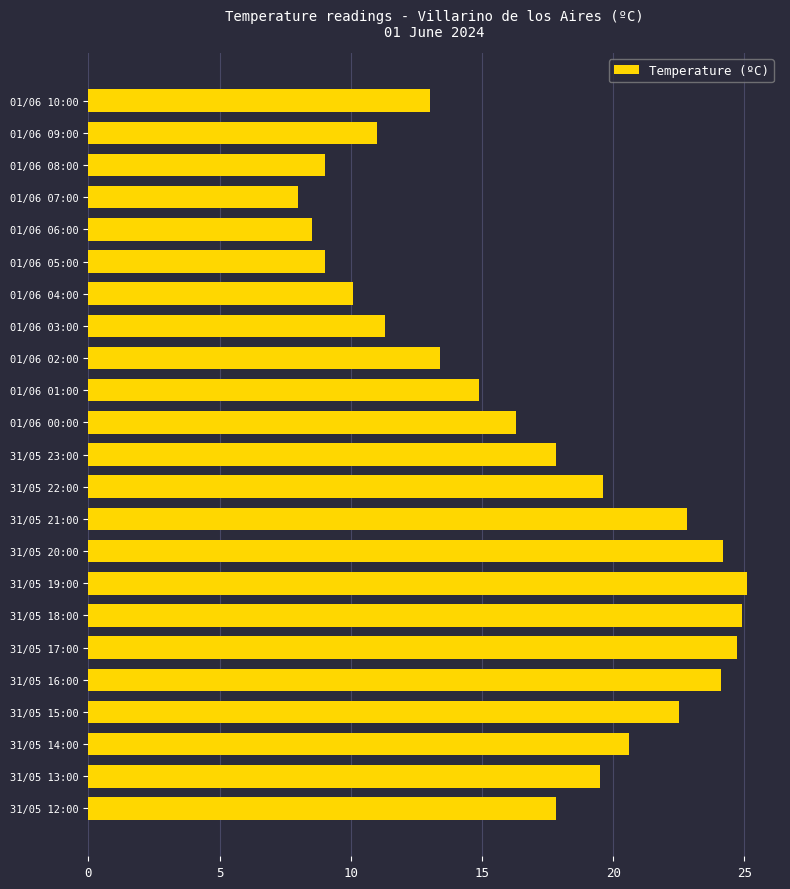

What value does the data have at 01/06 03:00?

11.3